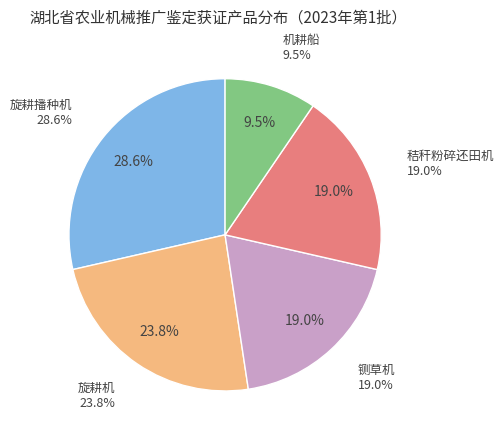

How much of the chart is everything except 秸秆粉碎还田机?

81.0%